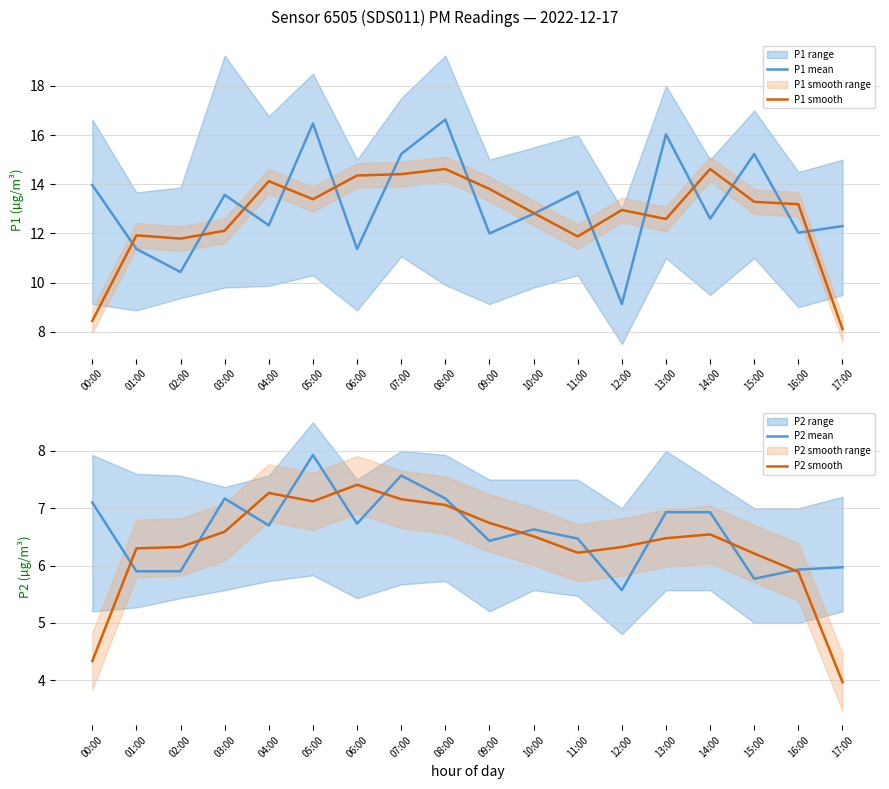

Which label corresponds to the largest value in the chart?

08:00